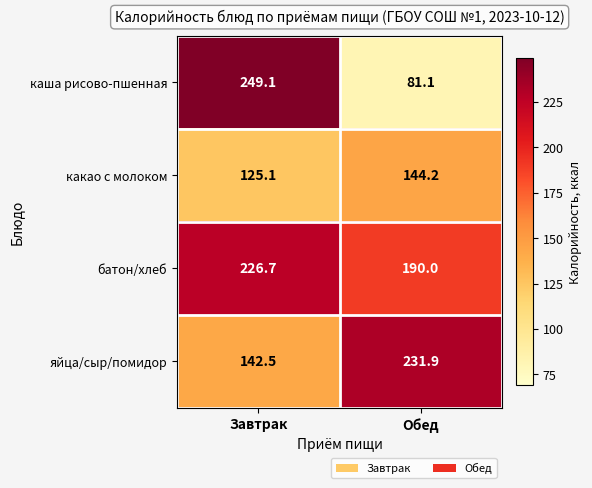

List the series in order of their peak value, highest first.

каша рисово-пшенная, яйца/сыр/помидор, батон/хлеб, какао с молоком